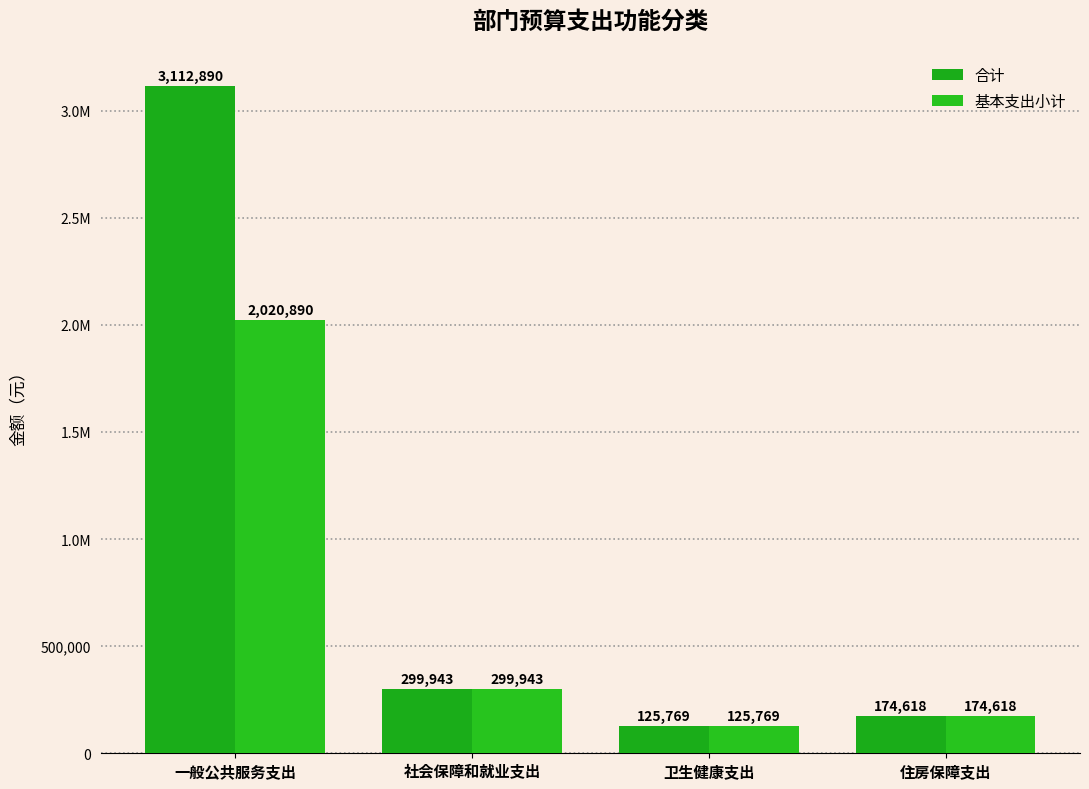

What is the label of the 2nd bar from the right?

卫生健康支出